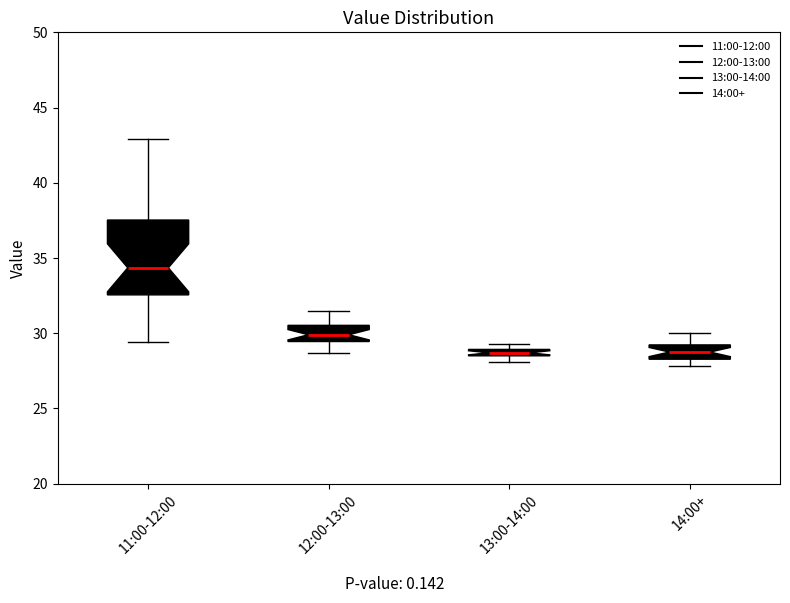

Where is the upper edge of the box for 13:00-14:00 on the y-axis? The values are not printed on the chart, so give them approximately, as read against the axis.

29.0